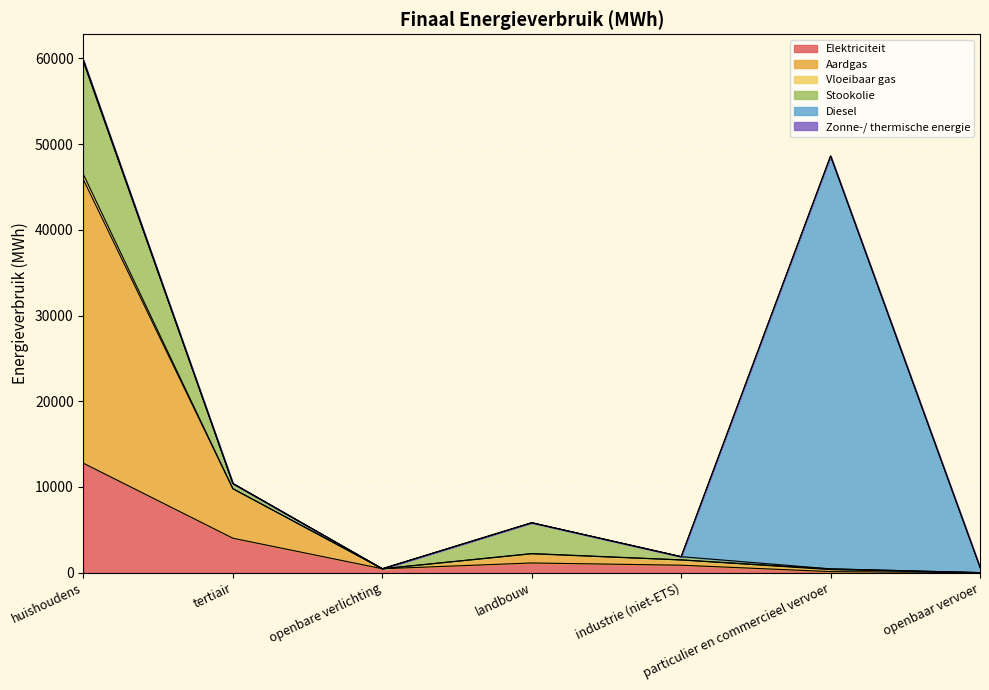

How many data points in Zonne-/ thermische energie are above 1870?

4